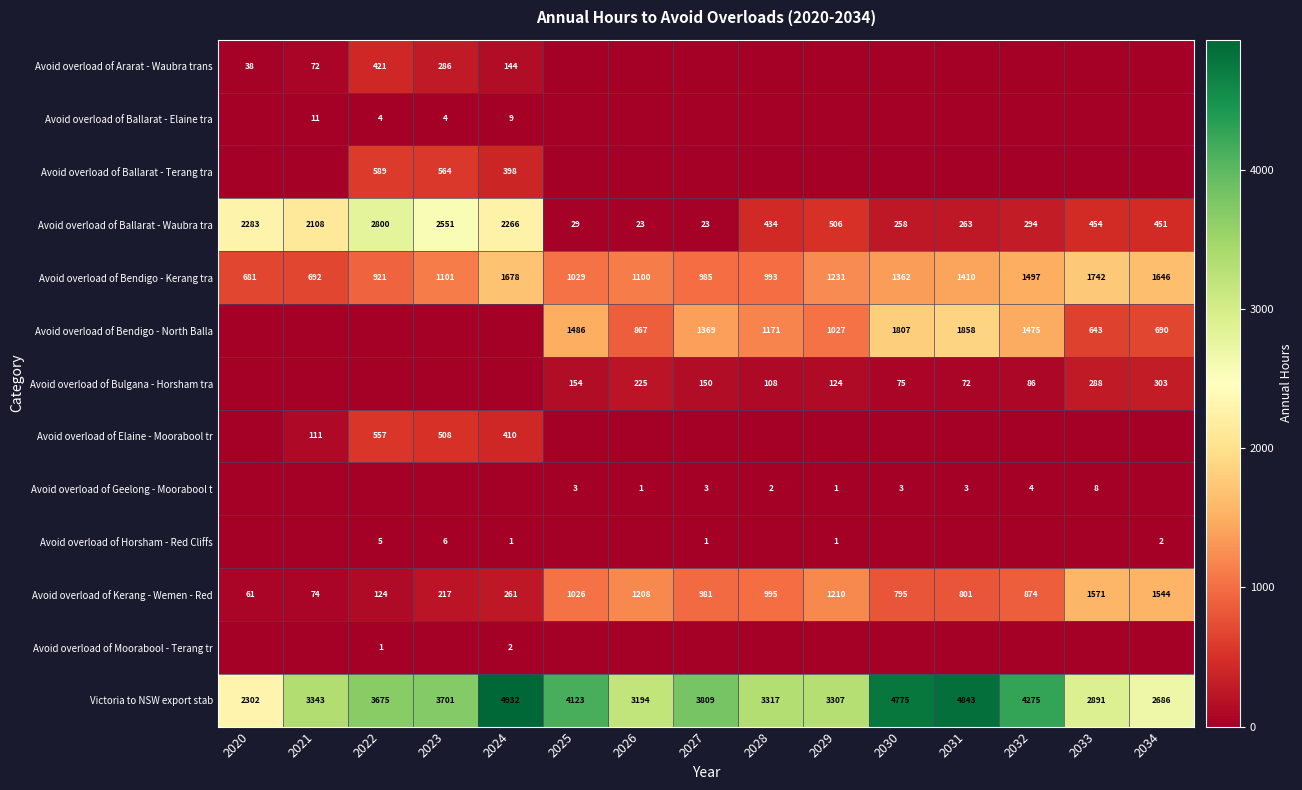

What is the approximate value of Avoid overload of Kerang - Wemen - Red at 2031, to the nearest 100?

800